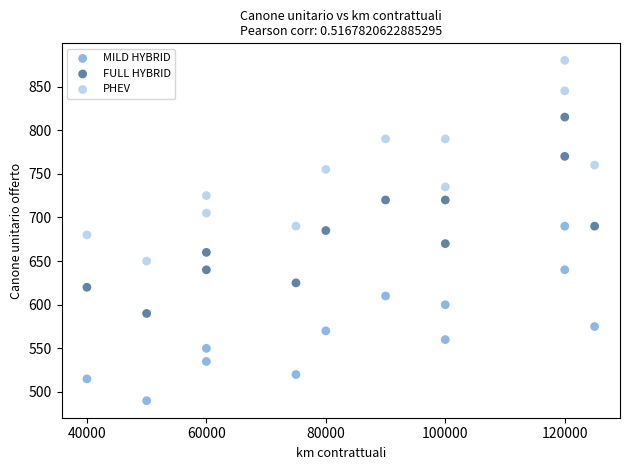

Which series reaches the maximum Y coordinate?

PHEV